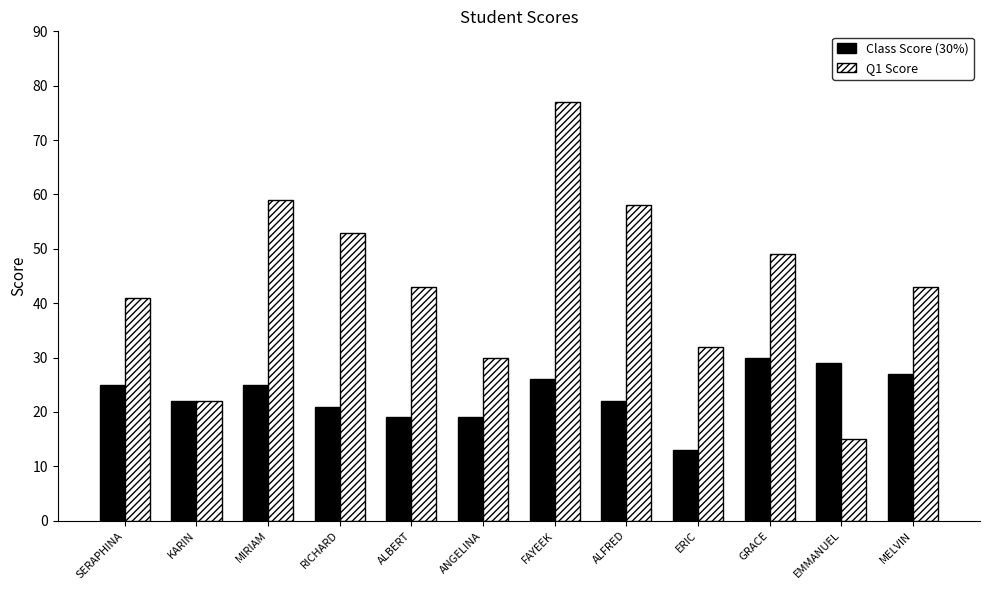

What is the difference between the second highest and minimum values in the Q1 Score series?

44